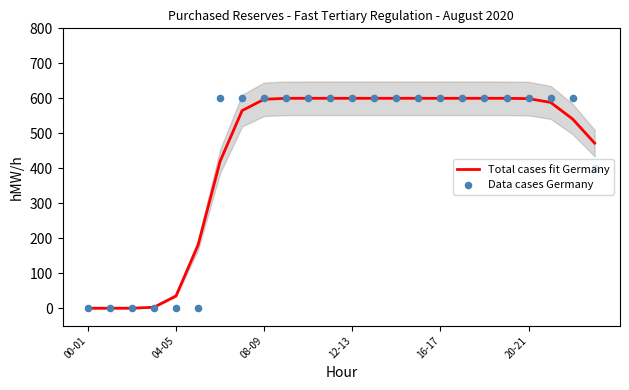

Which series has the largest total across all categories?

Total cases fit Germany